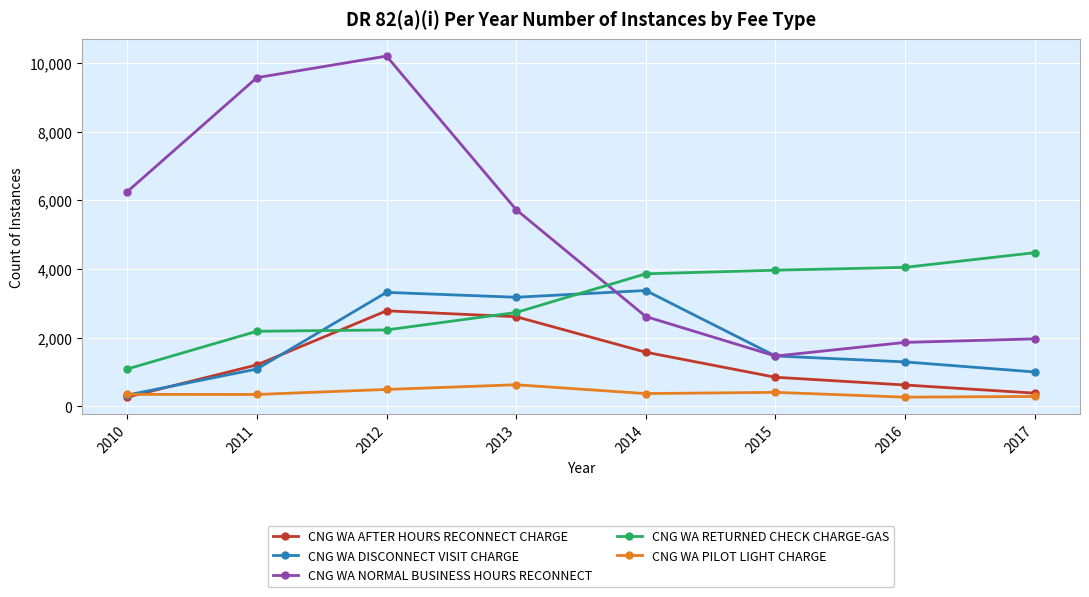

Which category has the highest value across all series?

2012